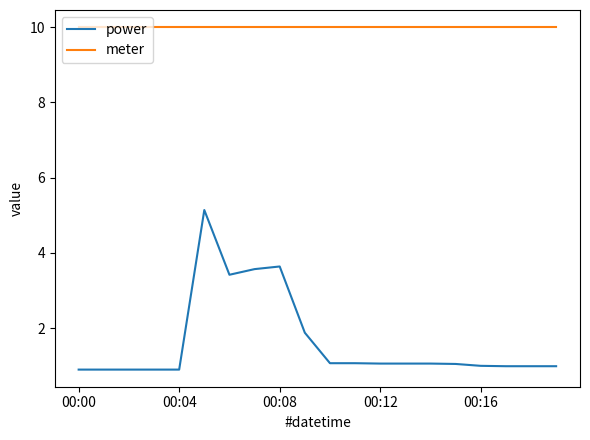

Which series has the largest total across all categories?

meter